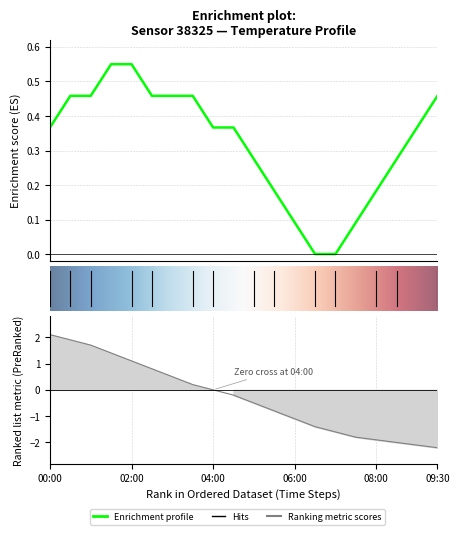

The value at 05:30 is 0.1. True or false?

False